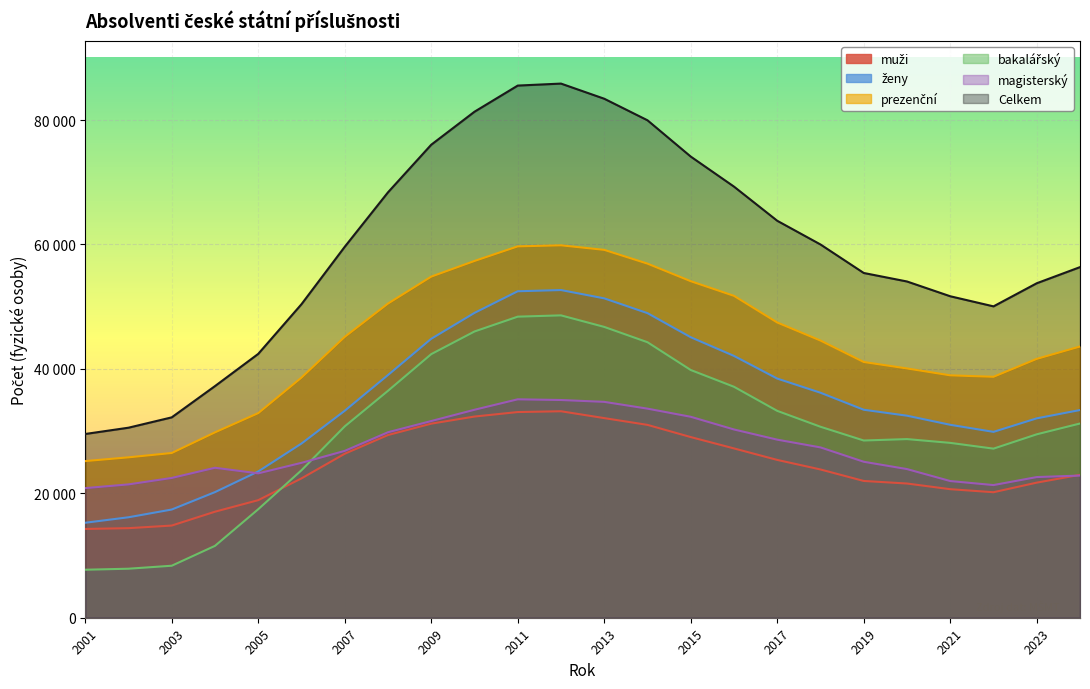

Reading left to right, what are all the values shown in this chart?

muži: 14269	14396	14815	17042	18898	22397	26356	29366	31193	32337	33059	33186	32086	30997	29037	27213	25365	23829	21983	21572	20660	20172	21715	22971
ženy: 15265	16147	17391	20190	23511	27998	33266	39010	44836	48995	52475	52667	51333	48957	45084	42080	38438	36164	33429	32473	31010	29874	32047	33382
prezenční: 25179	25780	26479	29796	32886	38600	45144	50497	54828	57342	59690	59860	59128	56914	54091	51736	47451	44550	41102	40066	38960	38726	41608	43593
bakalářský: 7714	7878	8358	11551	17439	23704	30758	36474	42369	46008	48392	48599	46743	44282	39817	37122	33248	30695	28485	28713	28104	27177	29481	31218
magisterský: 20835	21431	22467	24103	23207	24896	26818	29814	31615	33428	35108	34995	34697	33606	32299	30258	28622	27376	25069	23892	21969	21323	22608	22851
Celkem: 29534	30543	32206	37232	42409	50395	59622	68376	76029	81332	85534	85853	83419	79954	74121	69293	63803	59993	55412	54045	51670	50046	53762	56353